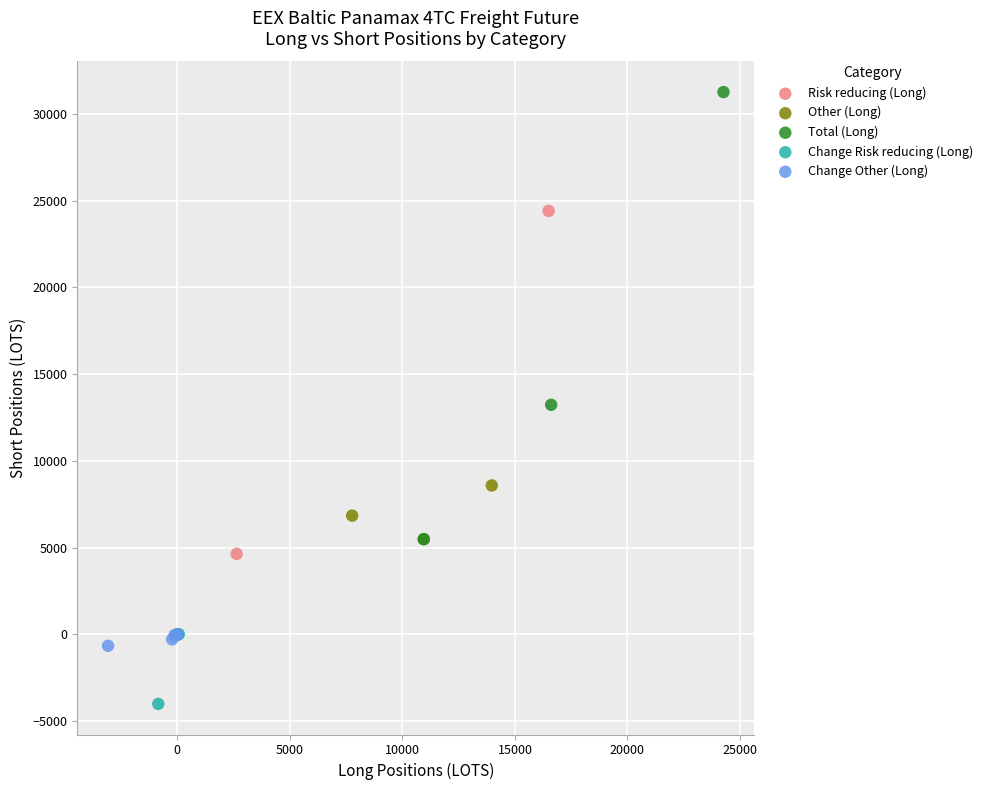

Which series reaches the maximum Y coordinate?

Total (Long)